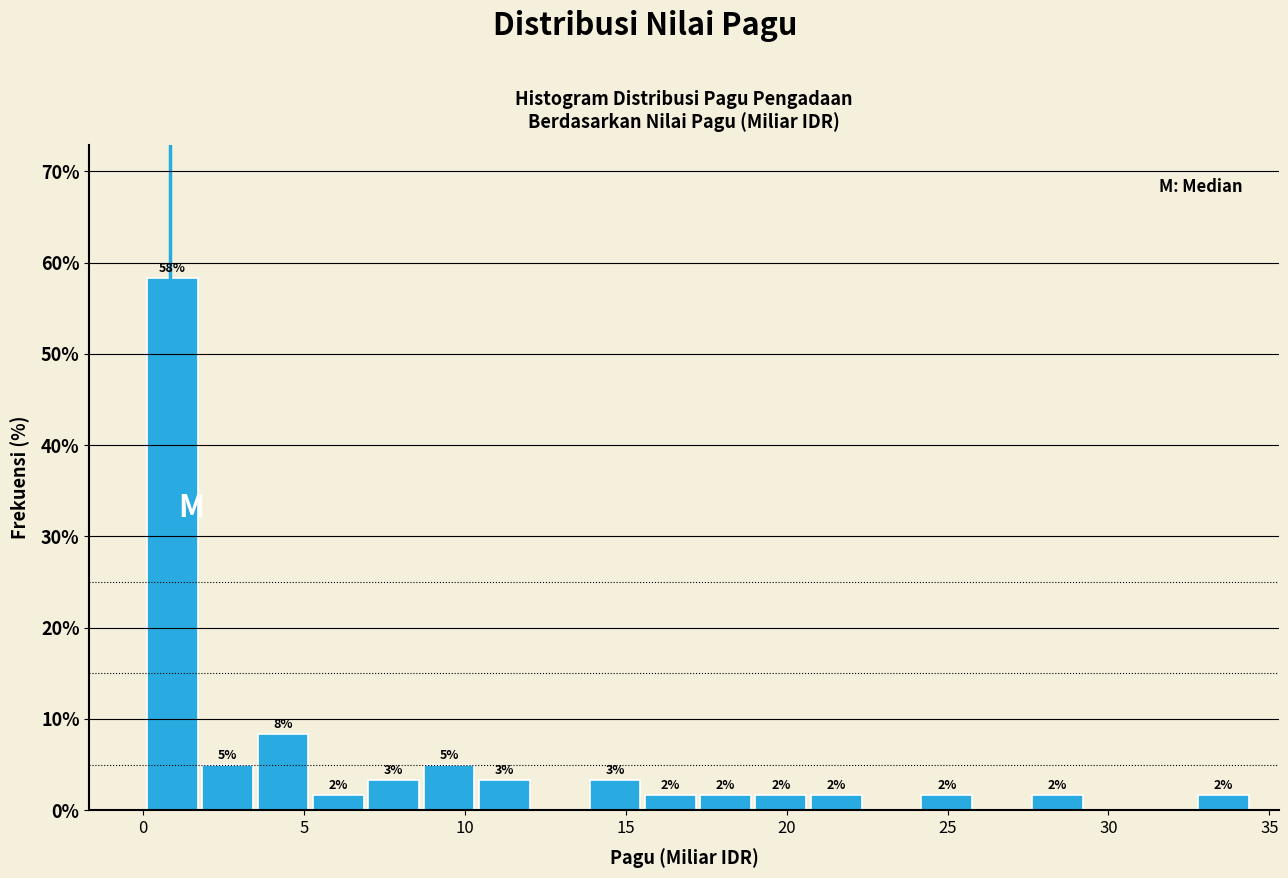

Around what value on the x-axis is the tallest bar? Give the approximate position of its centre, as read against the axis.

1.0